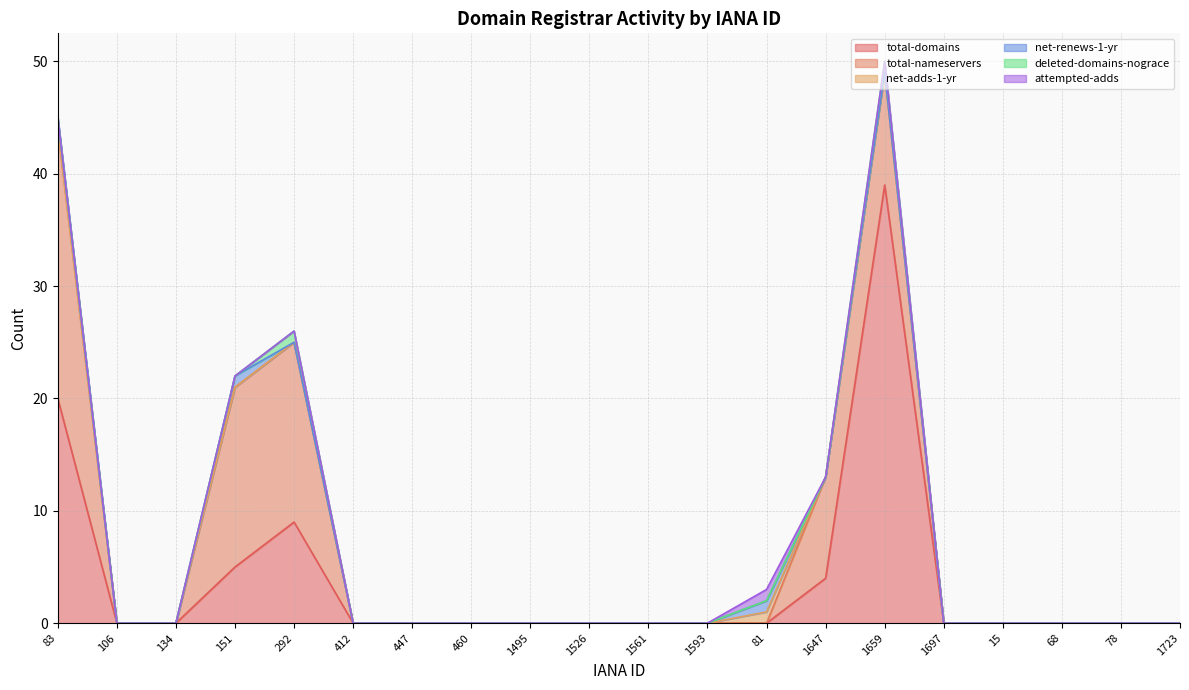

How many values in deleted-domains-nograce are above zero?

2